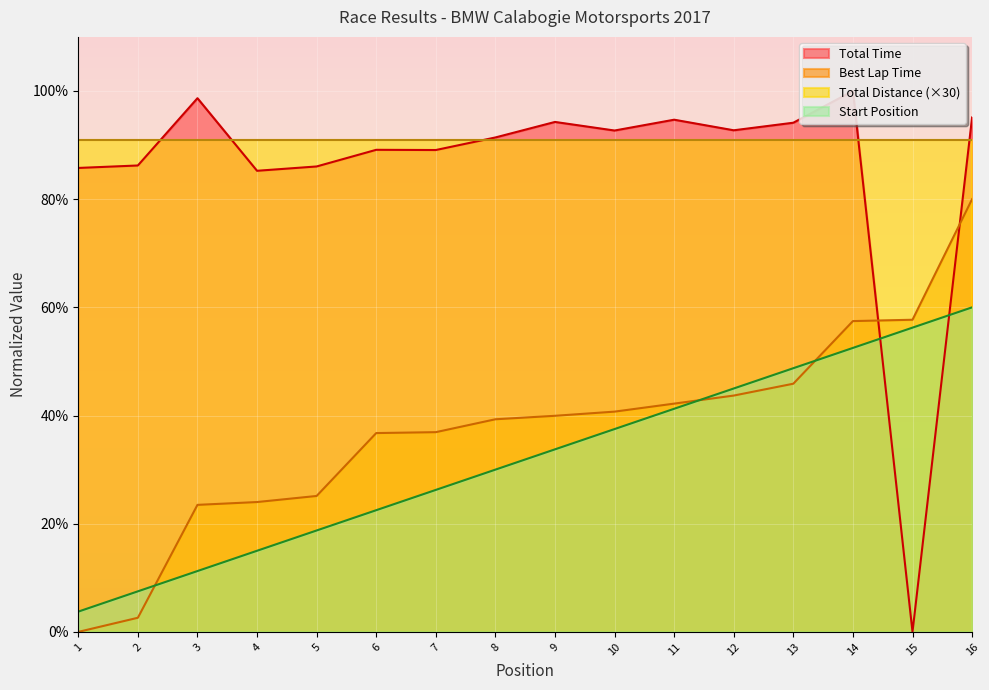

How many intersections are there between Total Time and StartPos?

2